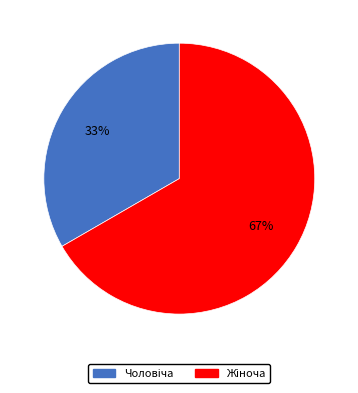

Is there any slice that represents more than half of the pie?

Yes